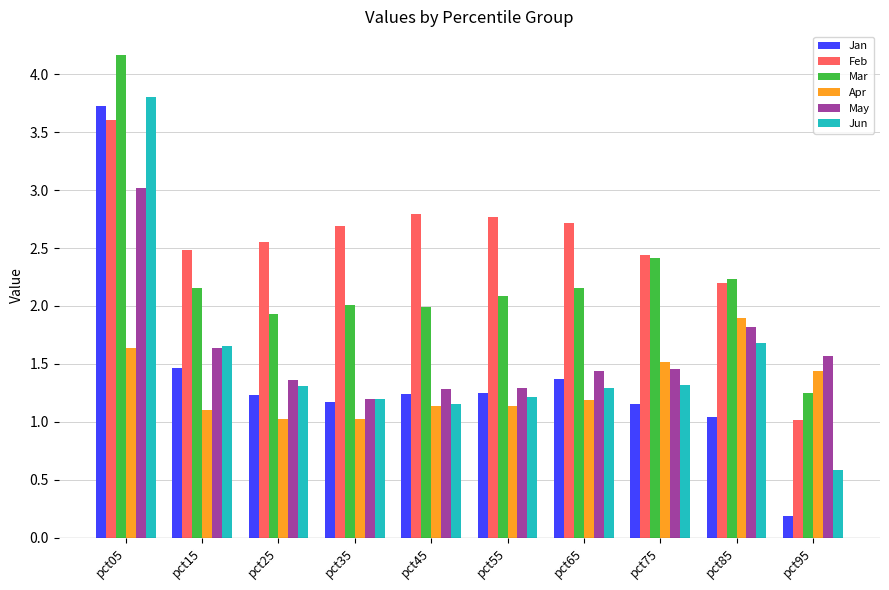

What are all the series names shown in the legend?

Jan, Feb, Mar, Apr, May, Jun